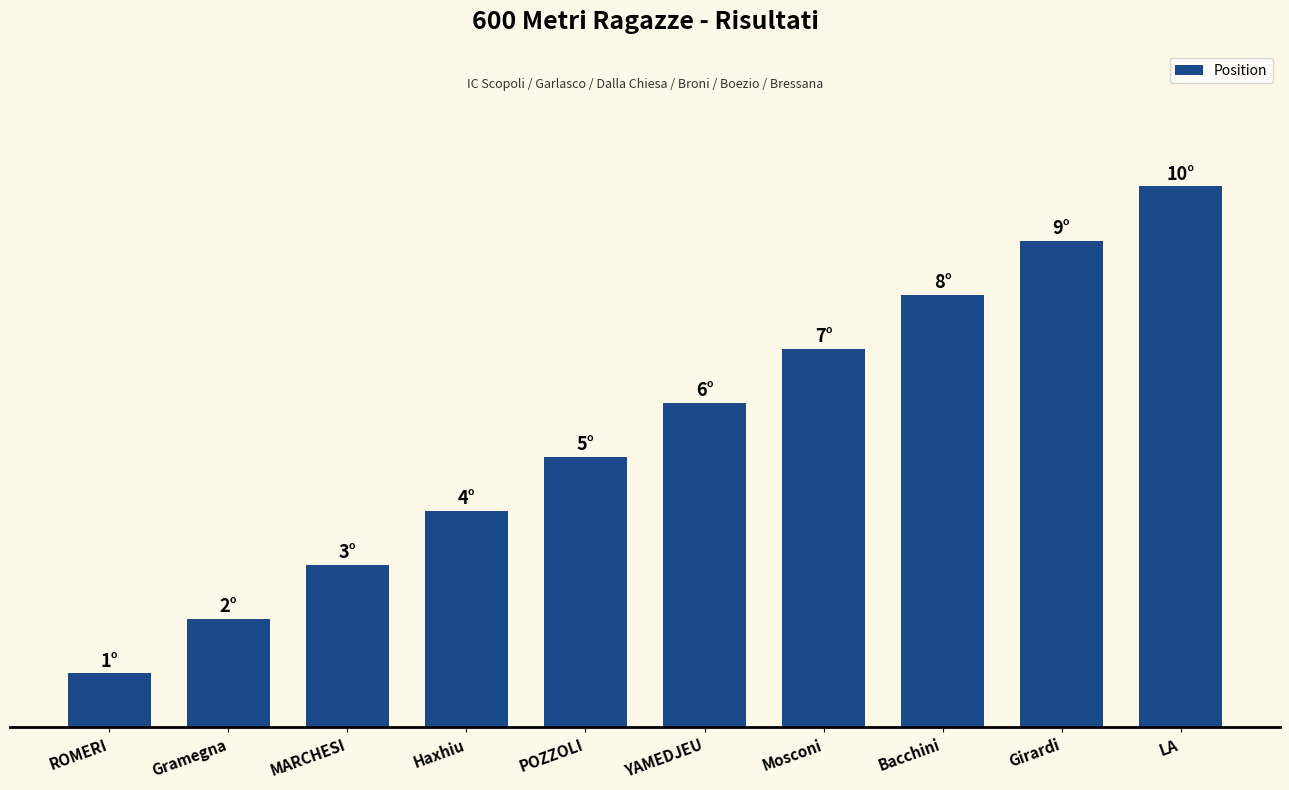

Does the chart contain any negative values?

No